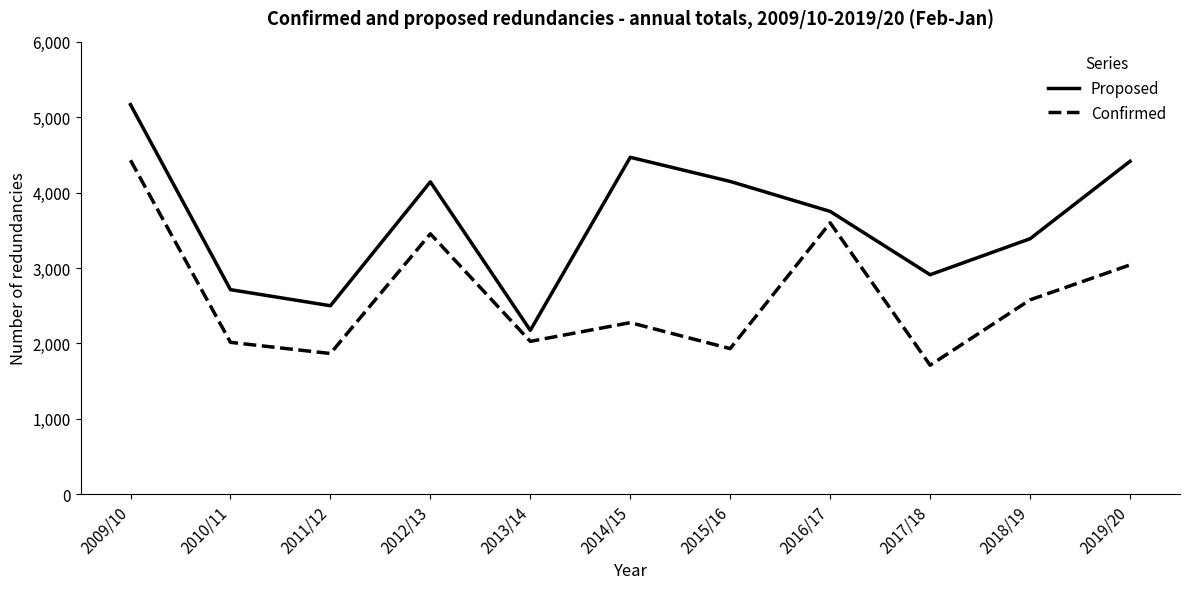

Where is Proposed nearest to the value 3669?

2016/17